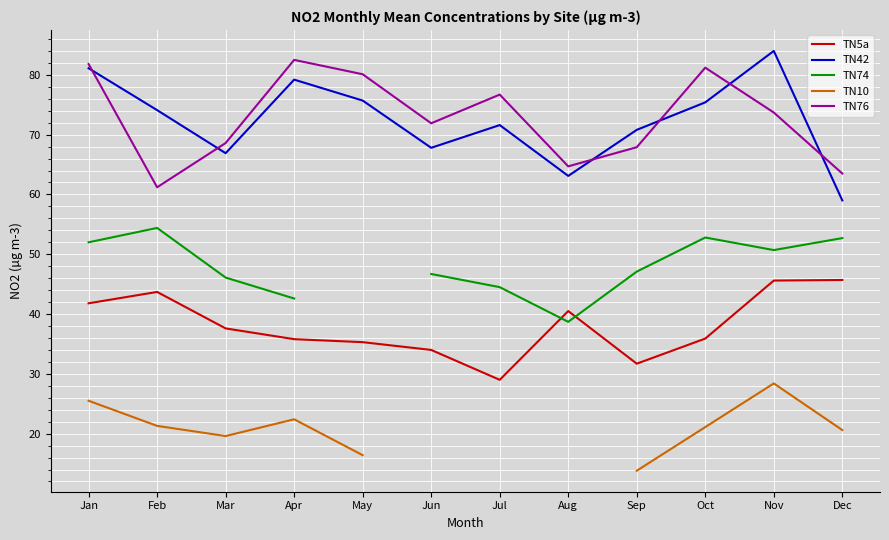

How many interior local peaks does the TN76 series have?

3